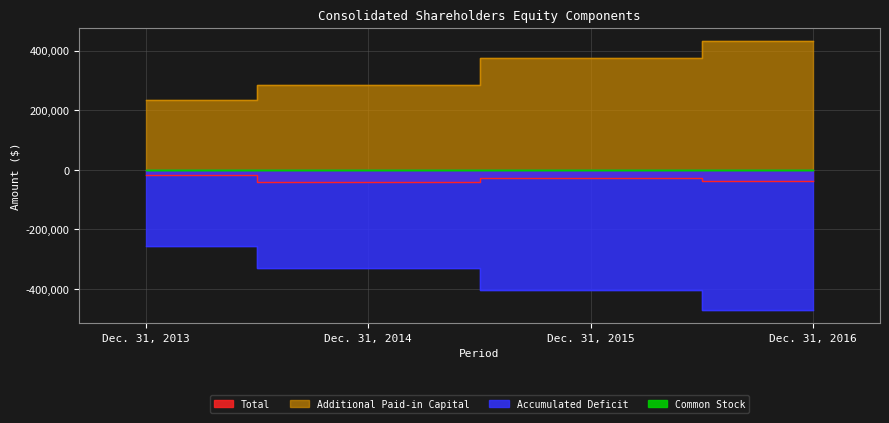

At which category is the sum across all series the highest?

Dec. 31, 2013